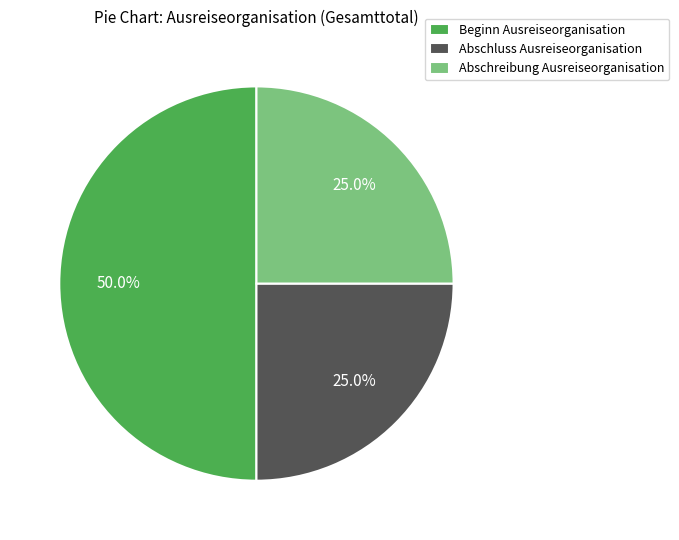

Does Abschluss Ausreiseorganisation represent more than half of the total?

No